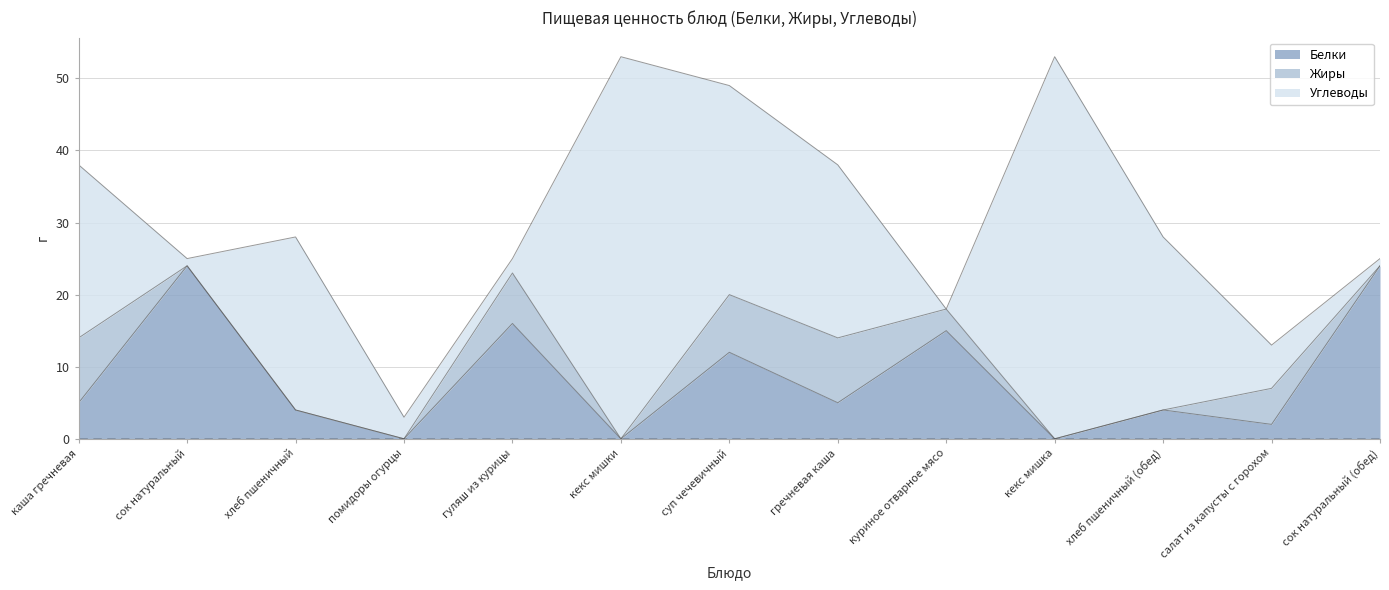

What are all the series names shown in the legend?

Белки, Жиры, Углеводы